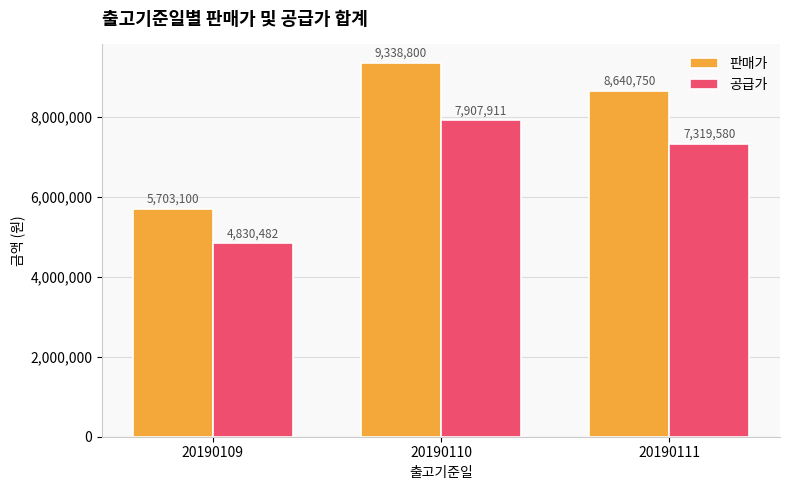

The 공급가 series shows 7216375 at 20190109. True or false?

False